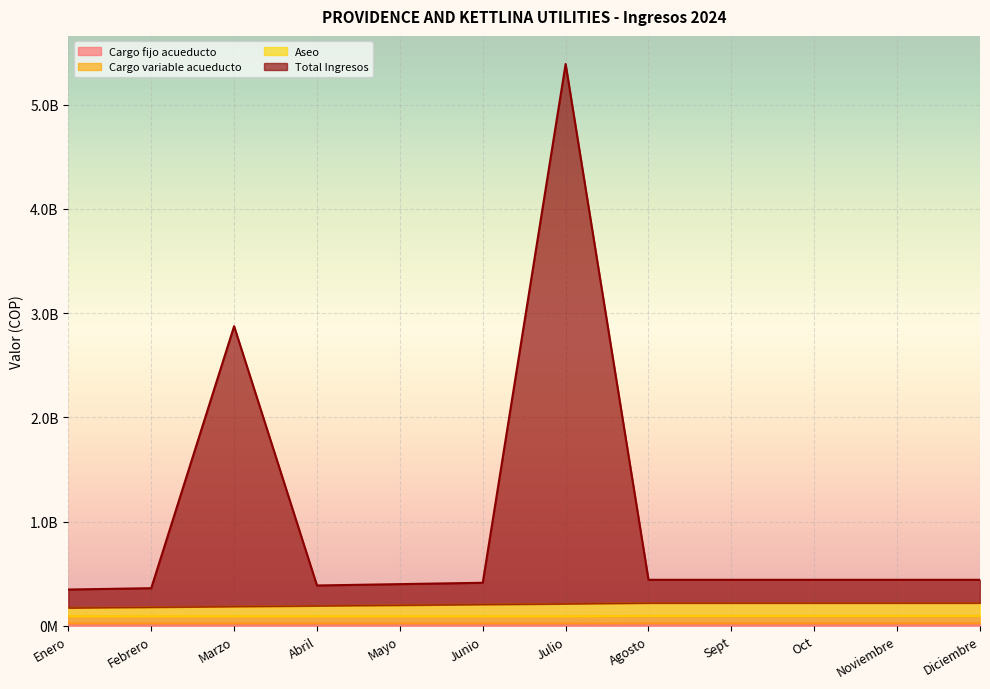

What is the greatest value displayed?

5389933729.1